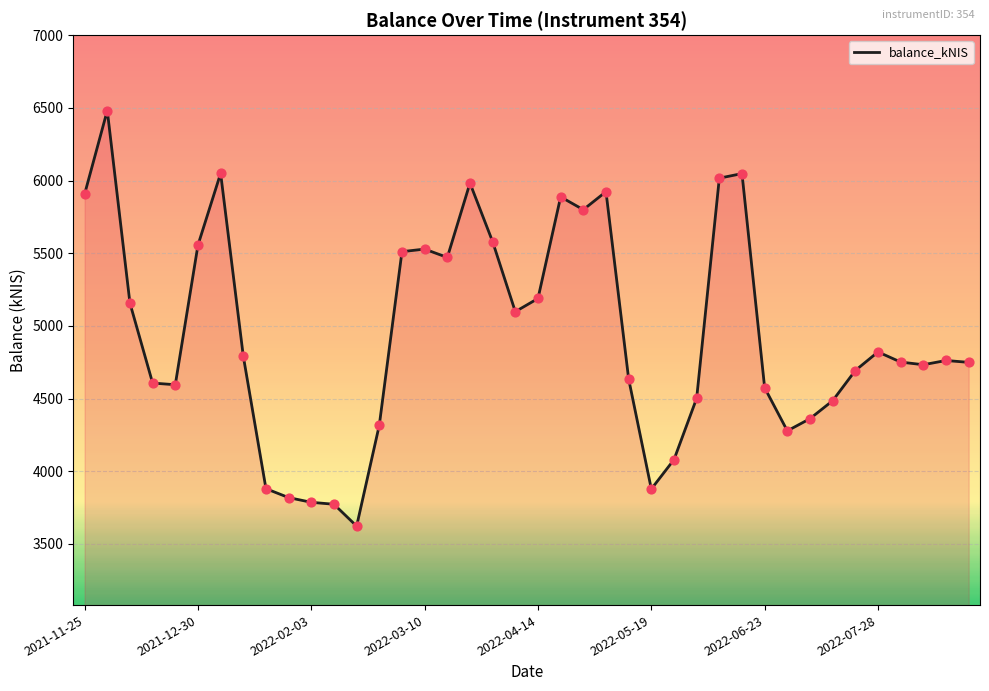

What is the difference between the maximum and minimum values?

2859.8